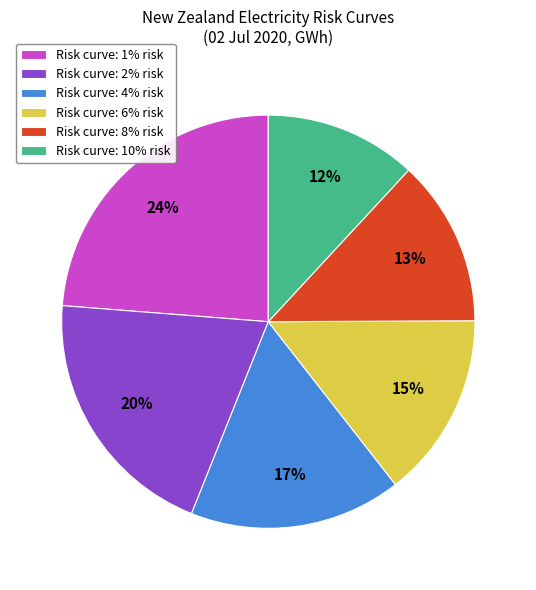

Rank the categories by value from lowest to highest.

Risk curve: 10% risk, Risk curve: 8% risk, Risk curve: 6% risk, Risk curve: 4% risk, Risk curve: 2% risk, Risk curve: 1% risk